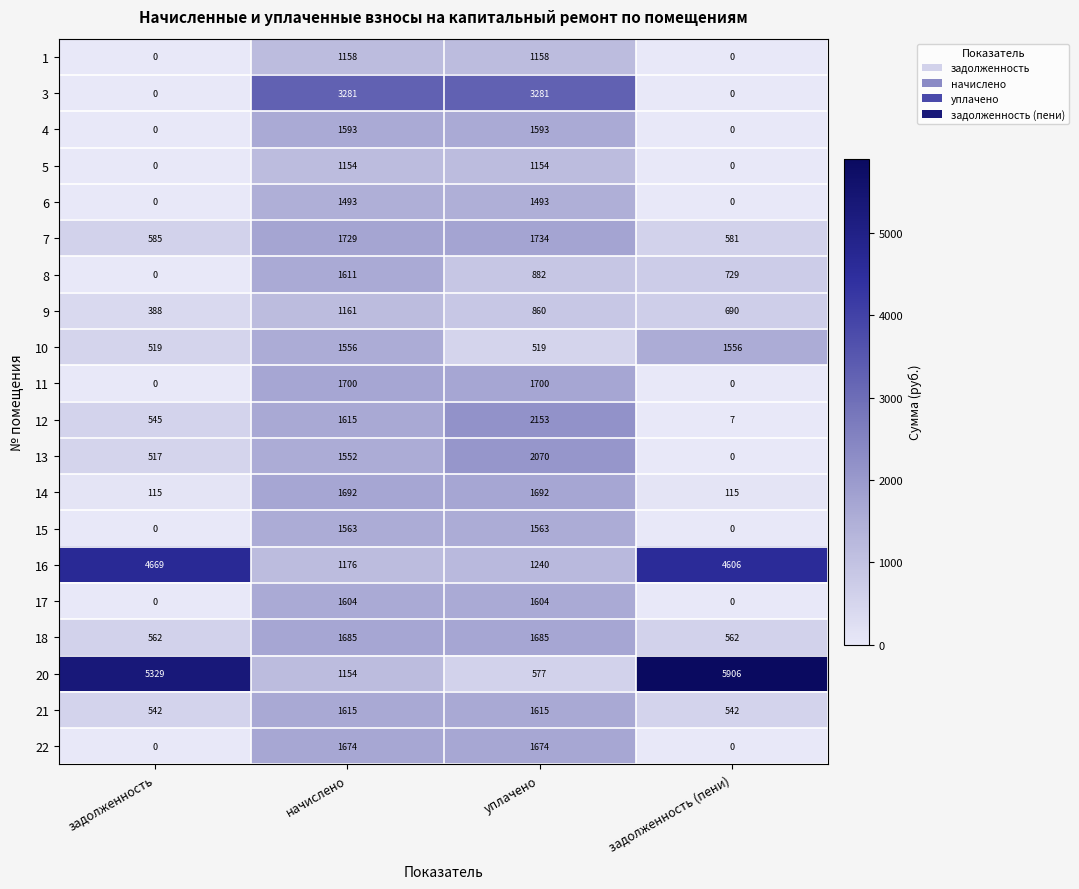

Is it true that 20 equals 7875 at задолженность?

False